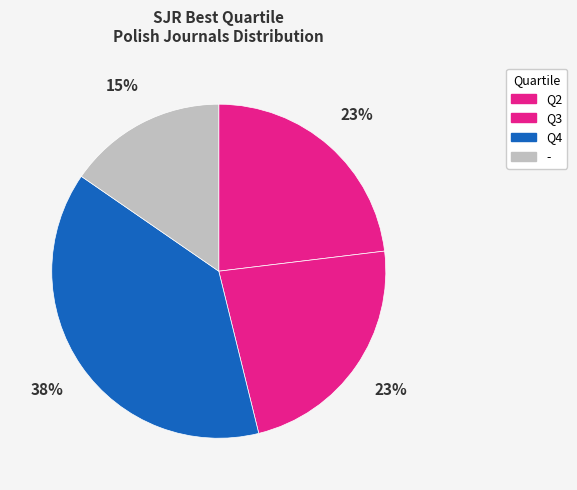

What is the ratio of the value at - to the value at Q2?

0.7